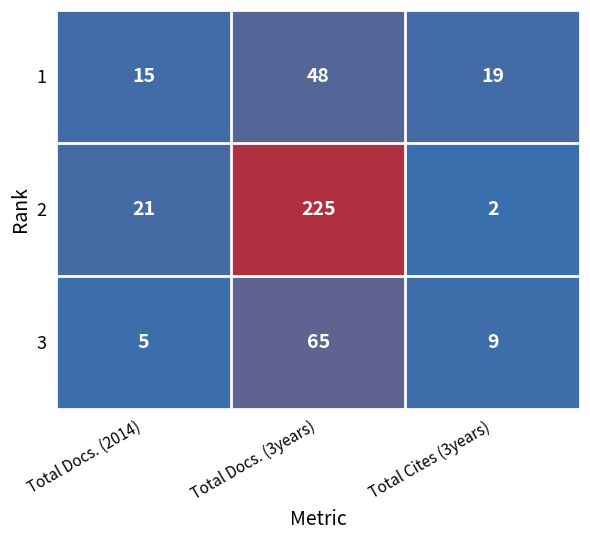

What is the average value of the 3 series?

26